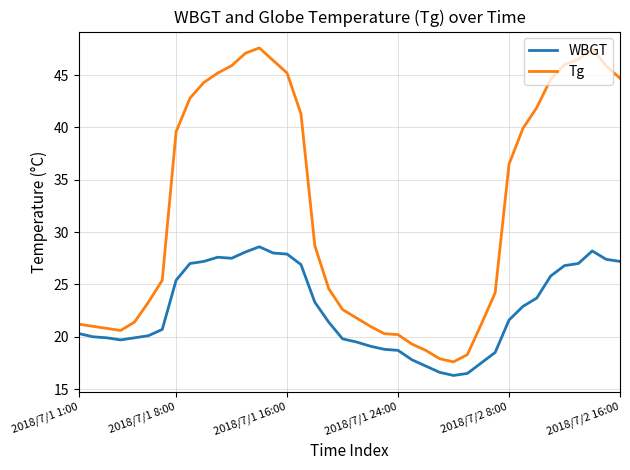

At how many categories does at least one series exceed 32?

19